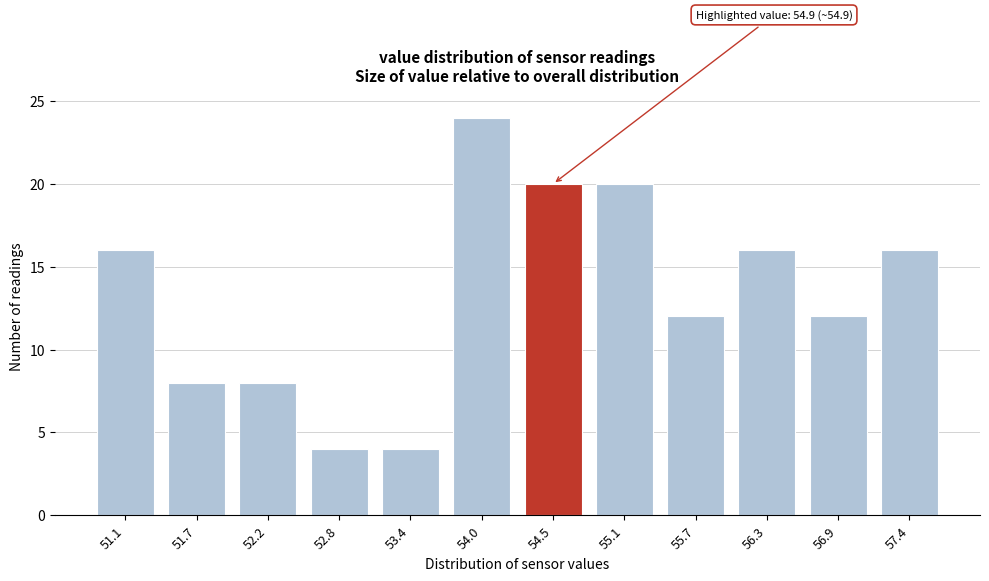

Reading left to right, extract all data points from this chart.

16	8	8	4	4	24	20	20	12	16	12	16